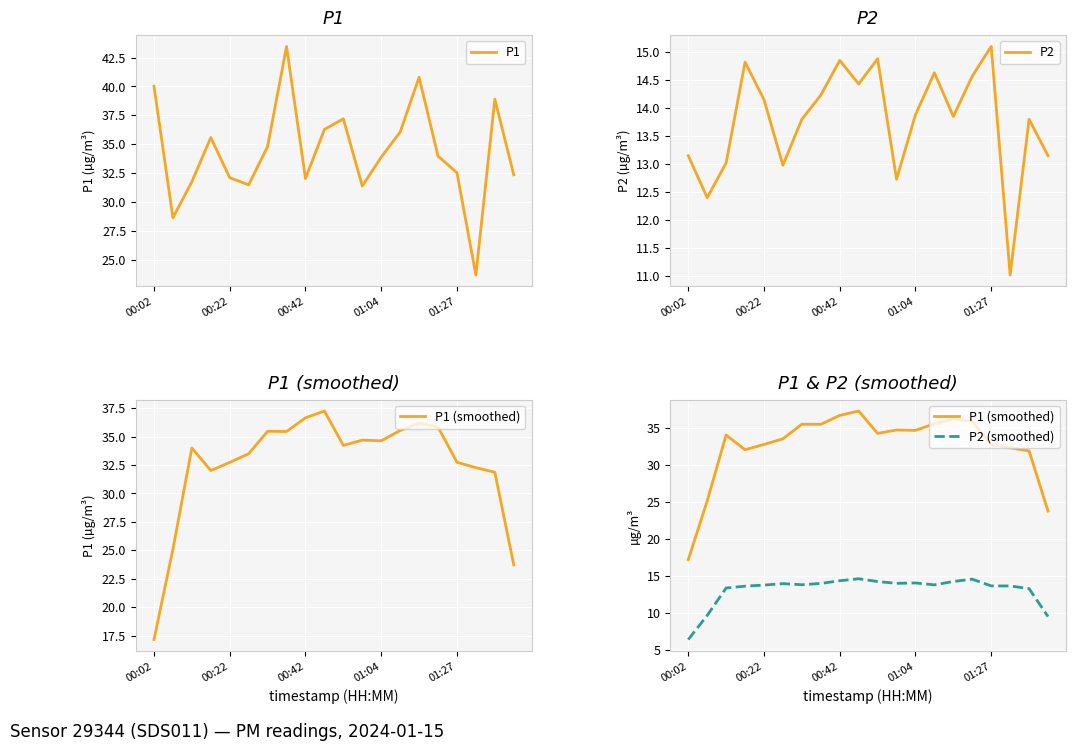

True or false: P1 has a value of 40.0 at 00:02.

True